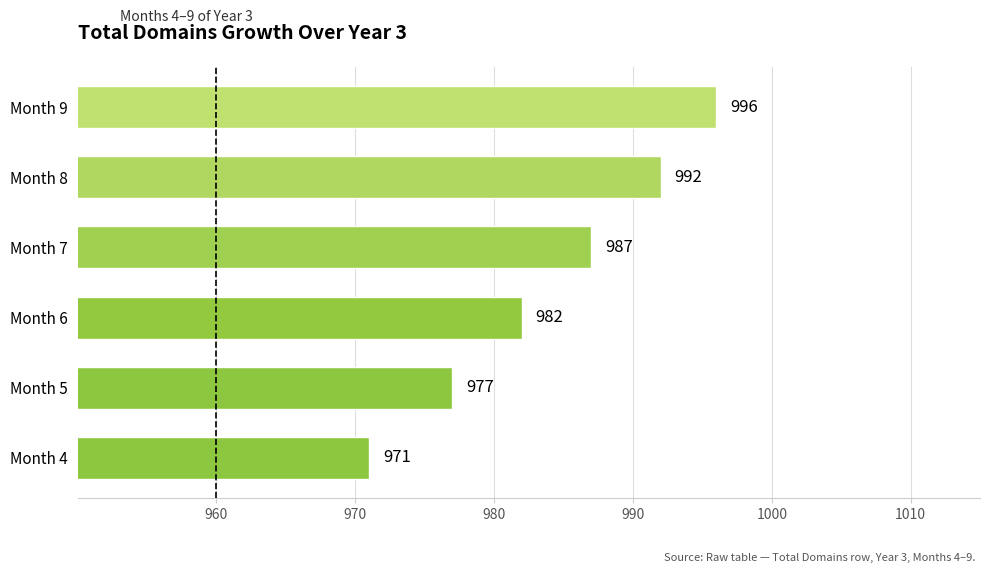

What is the difference between the maximum and second lowest values?

19